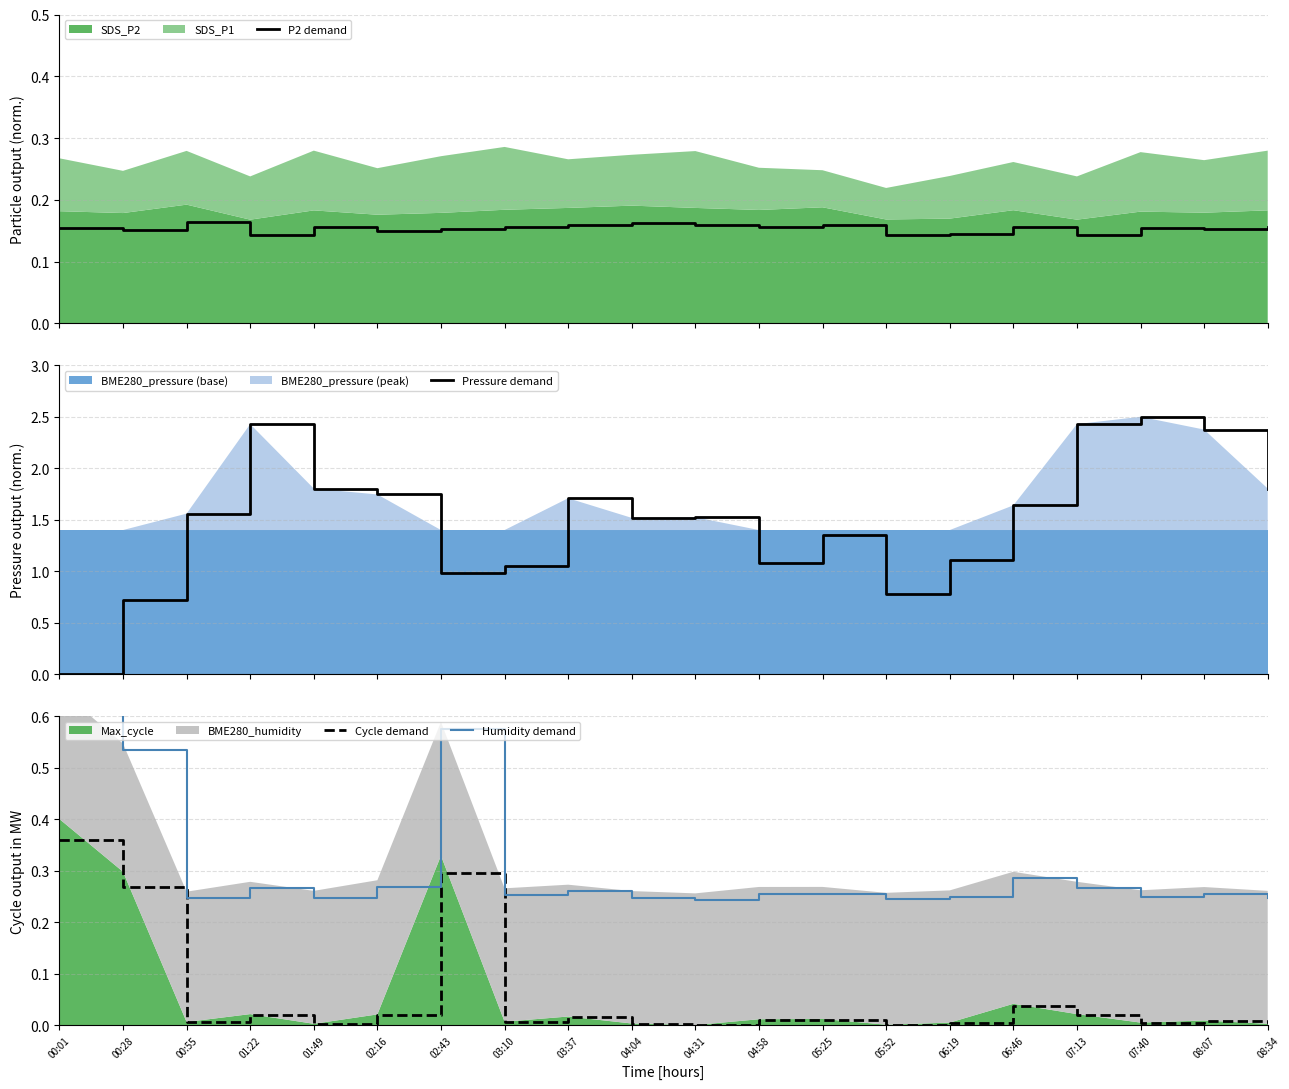

True or false: P2 demand and Humidity demand intersect in this chart.

False